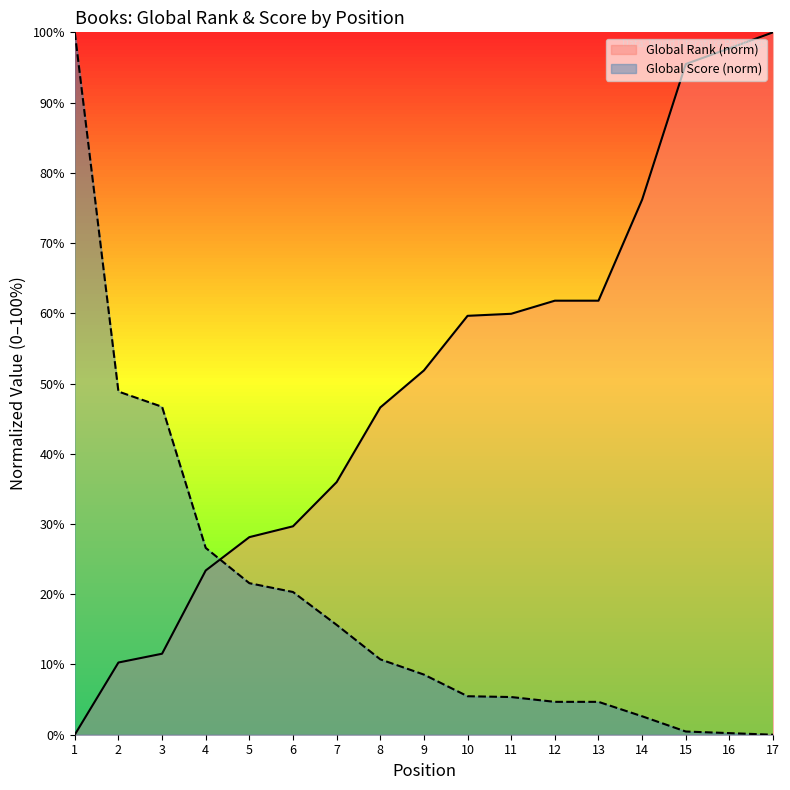

True or false: Global Score has a value of 9.7 at 11.

False